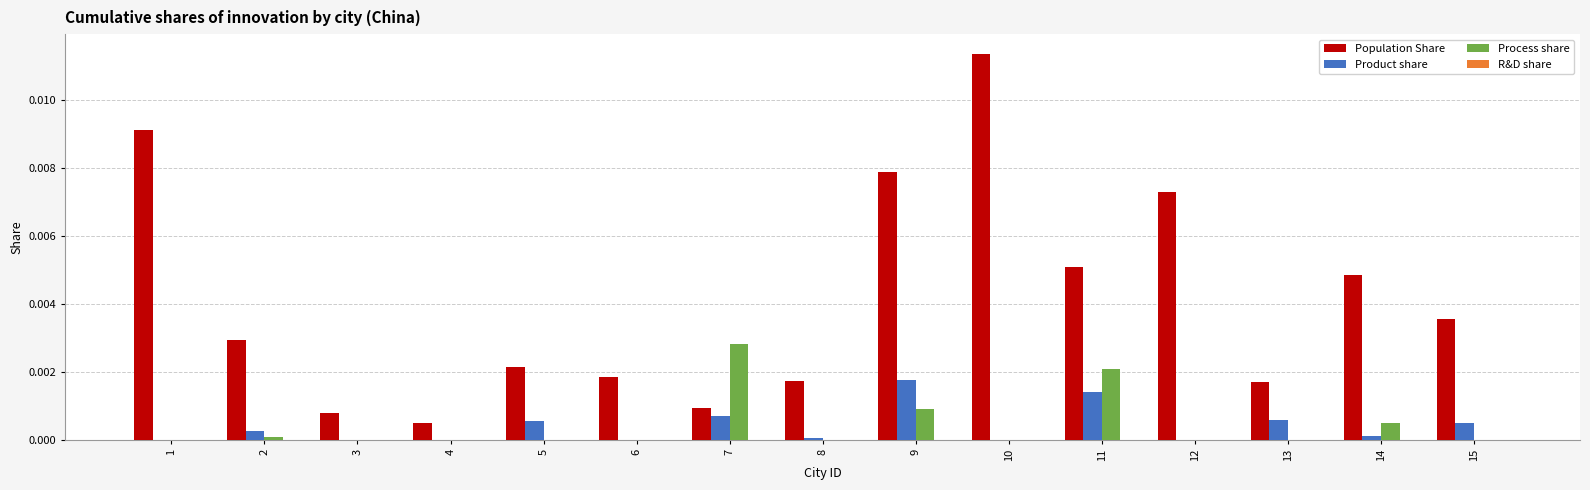

The value of Product share at 12 is 0.0. True or false?

True